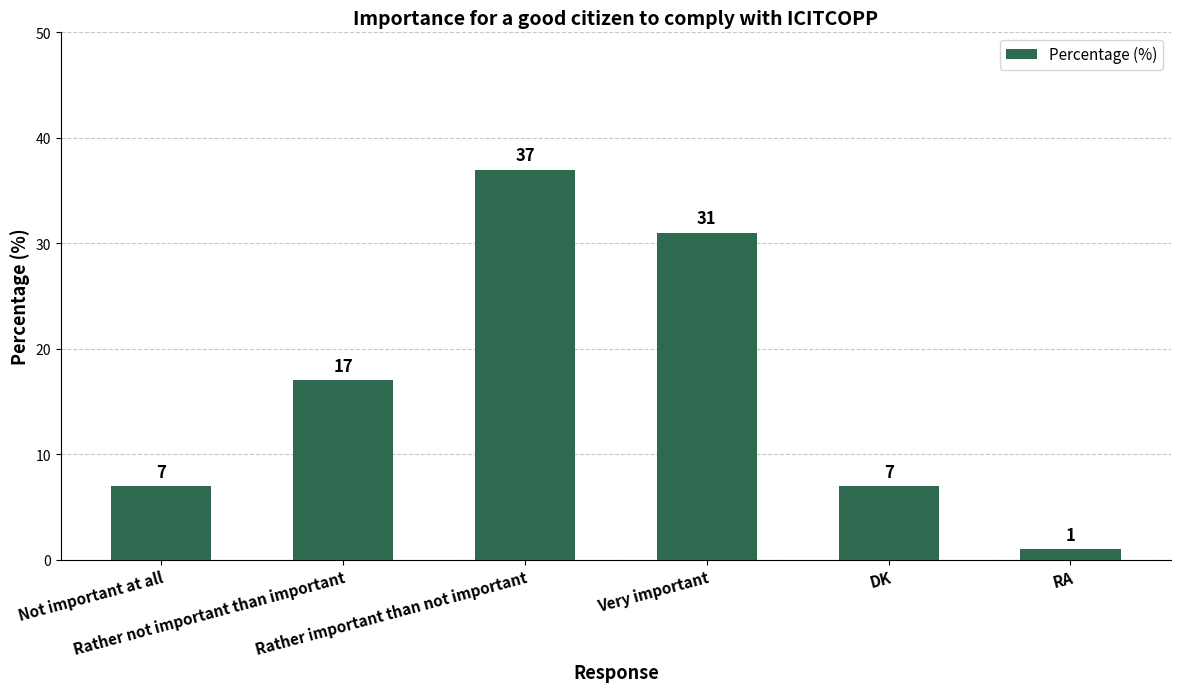

What is the difference between the maximum and minimum values?

36